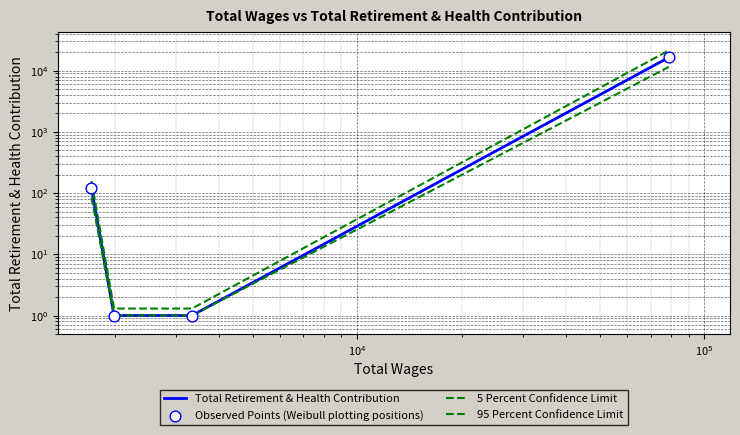

Which series has the largest total across all categories?

5 Percent Confidence Limit